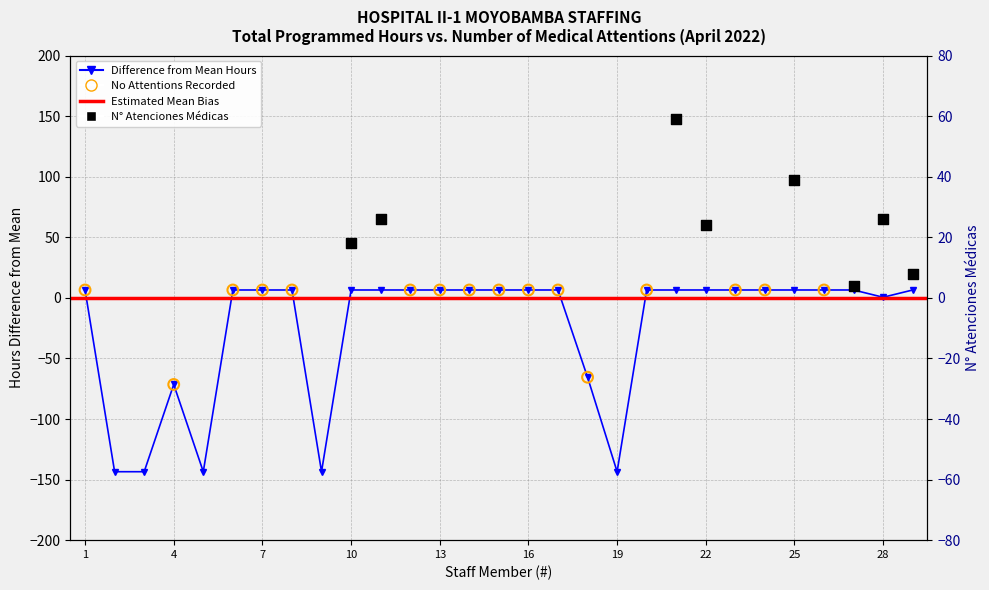

Which has a higher value, 13 or 25?

13